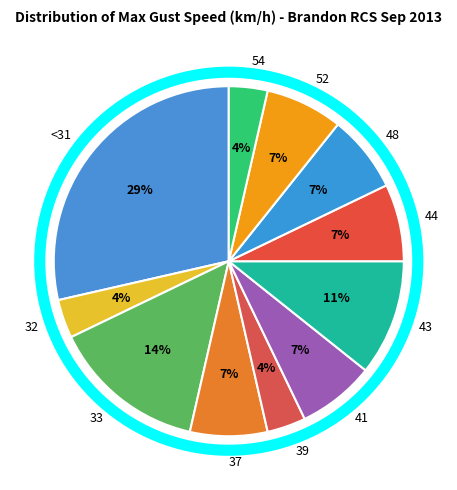

Is 41 the majority of the pie?

No